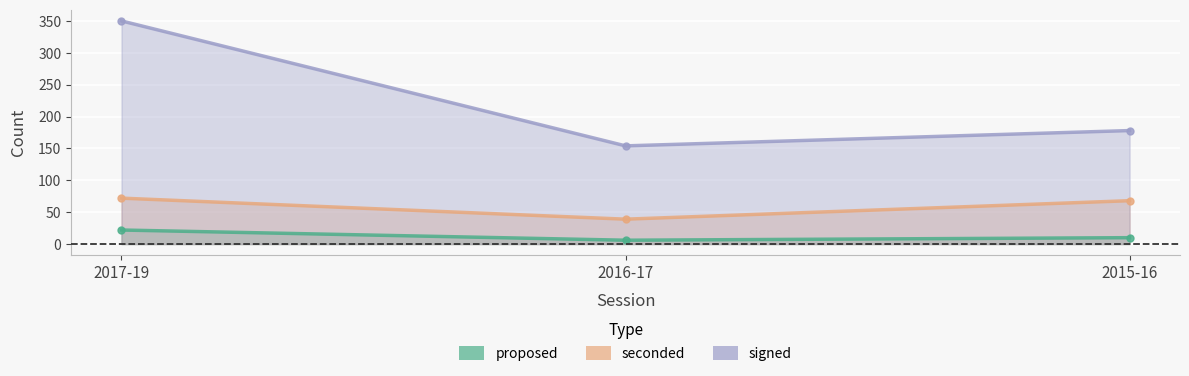

How many lines are shown in the chart?

3